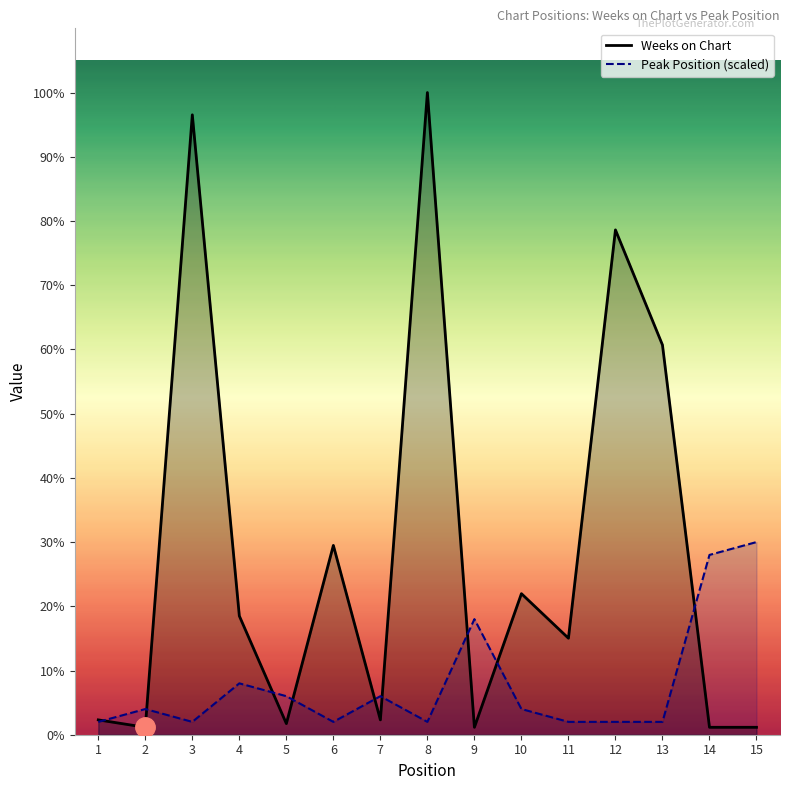

Between which two adjacent categories do Weeks on Chart and Peak Position first intersect?

1 and 2